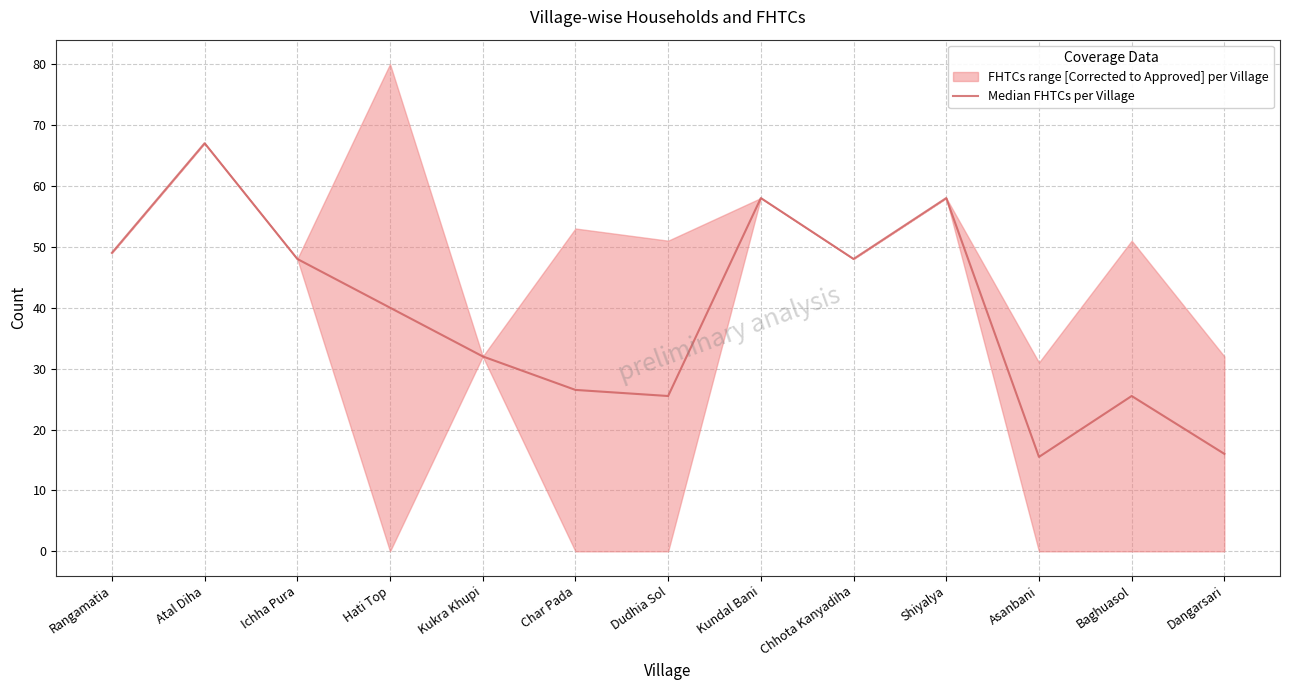

How many interior local peaks (higher than both neighbors) does the data have?

4